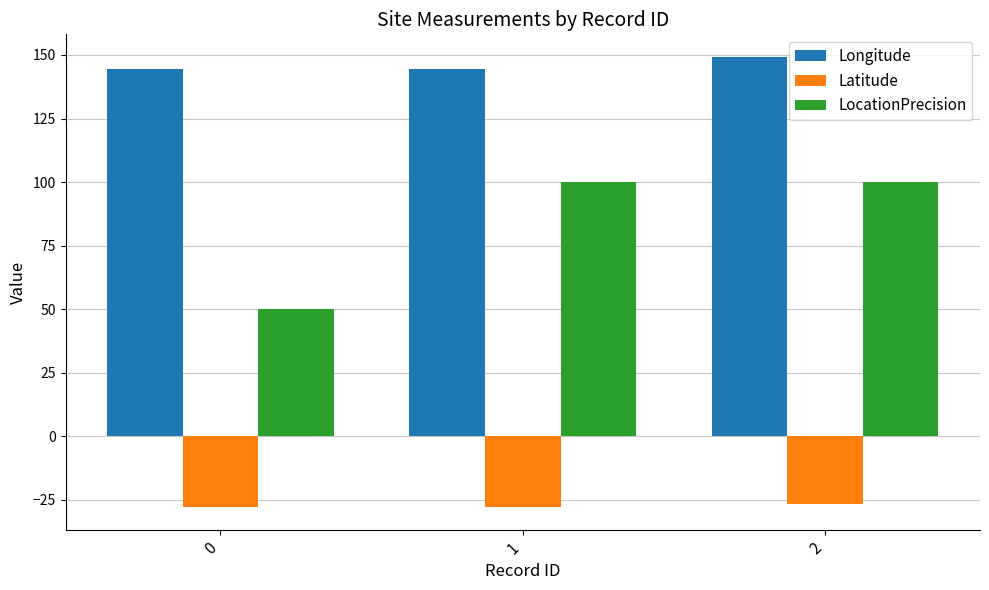

What are all the series names shown in the legend?

Longitude, Latitude, LocationPrecision